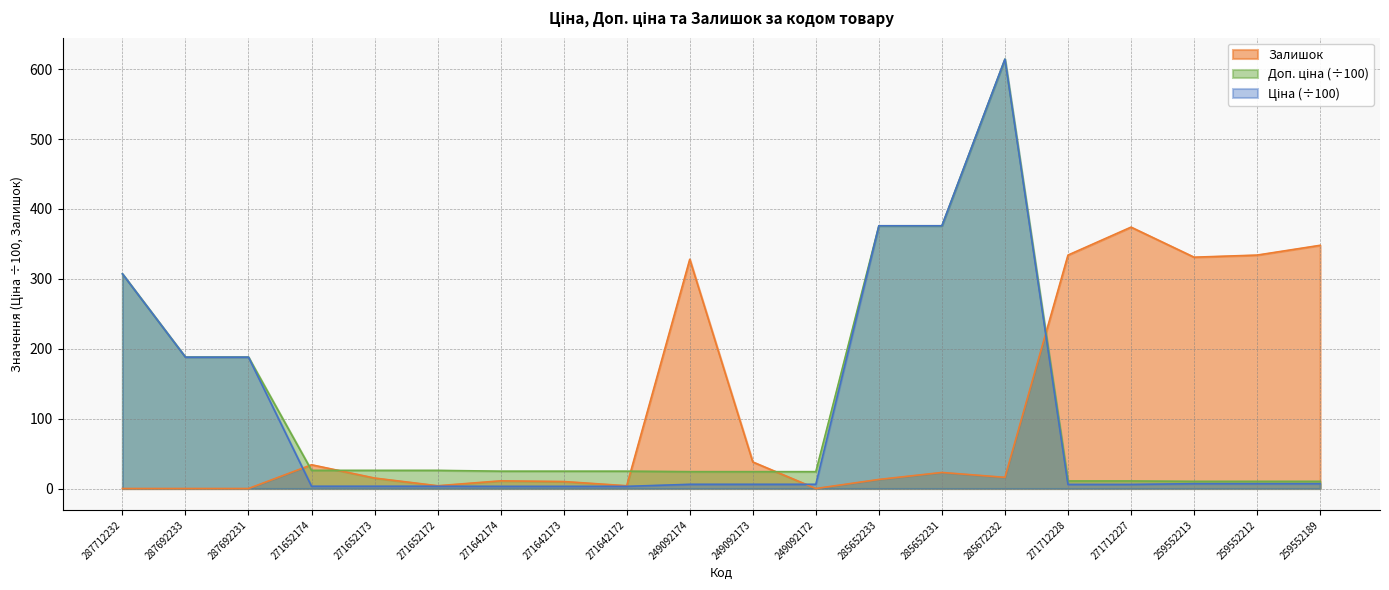

What is the label of the 11th point from the left?

249092173